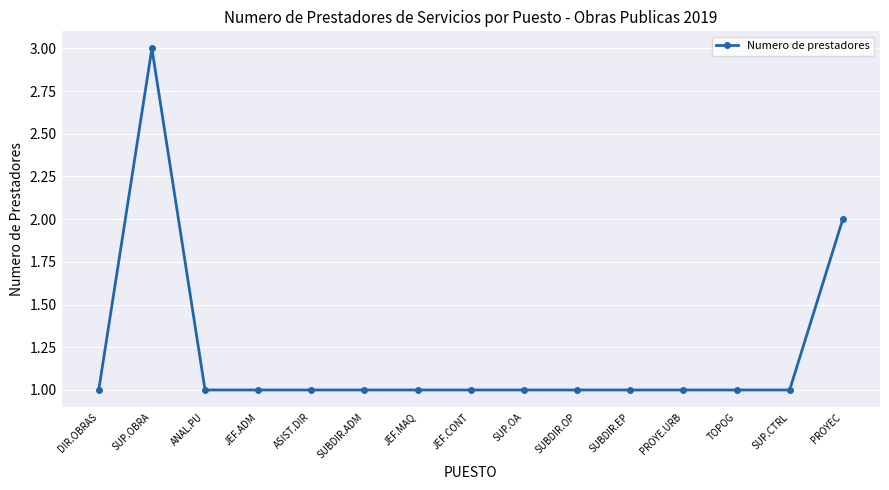

Where is the first local maximum?

SUP.OBRA